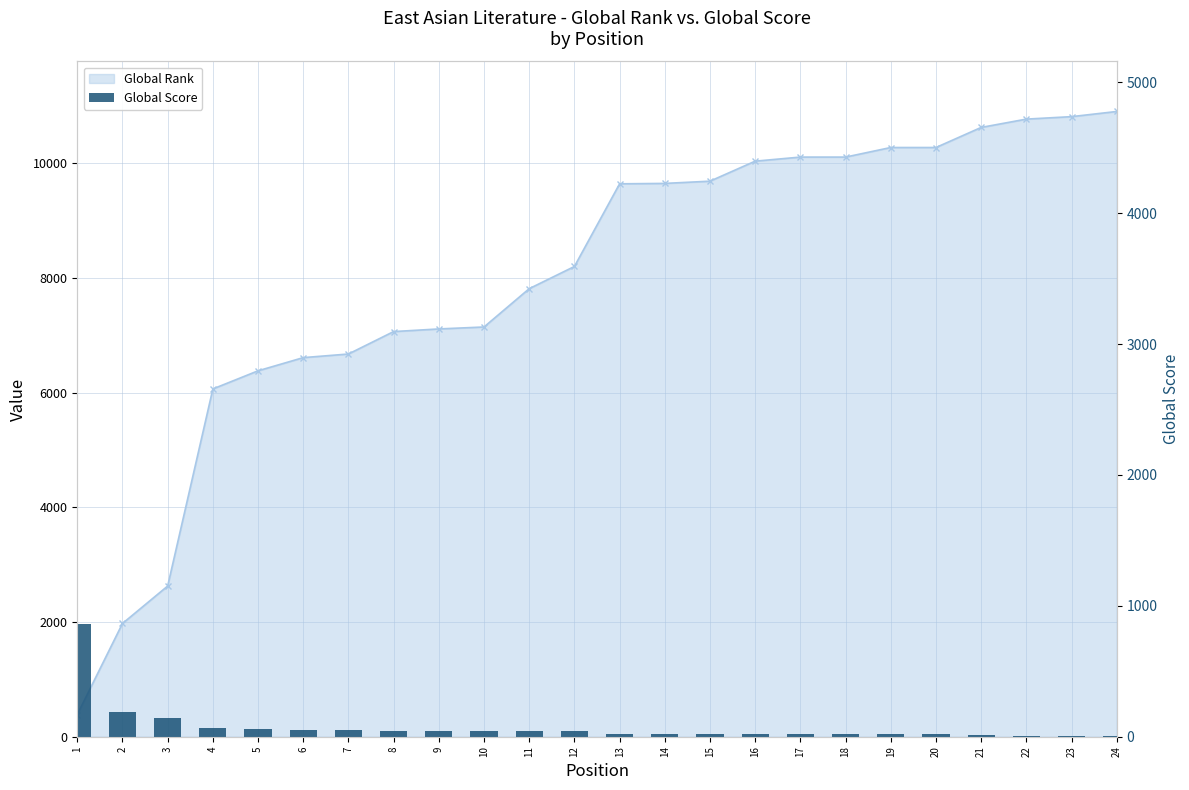

Reading left to right, list all the values displayed in this chart.

1=860	2=191	3=142	4=66	5=60	6=54	7=53	8=47	9=46	10=45	11=44	12=40	13=24	14=24	15=23	16=19	17=19	18=19	19=17	20=17	21=10	22=6	23=5	24=4